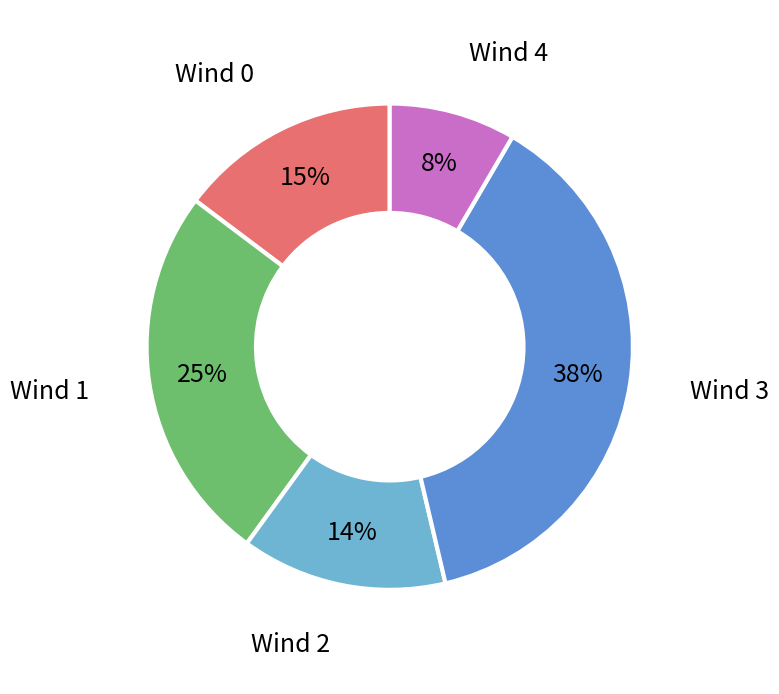

Between Wind 0 and Wind 2, which is larger?

Wind 0